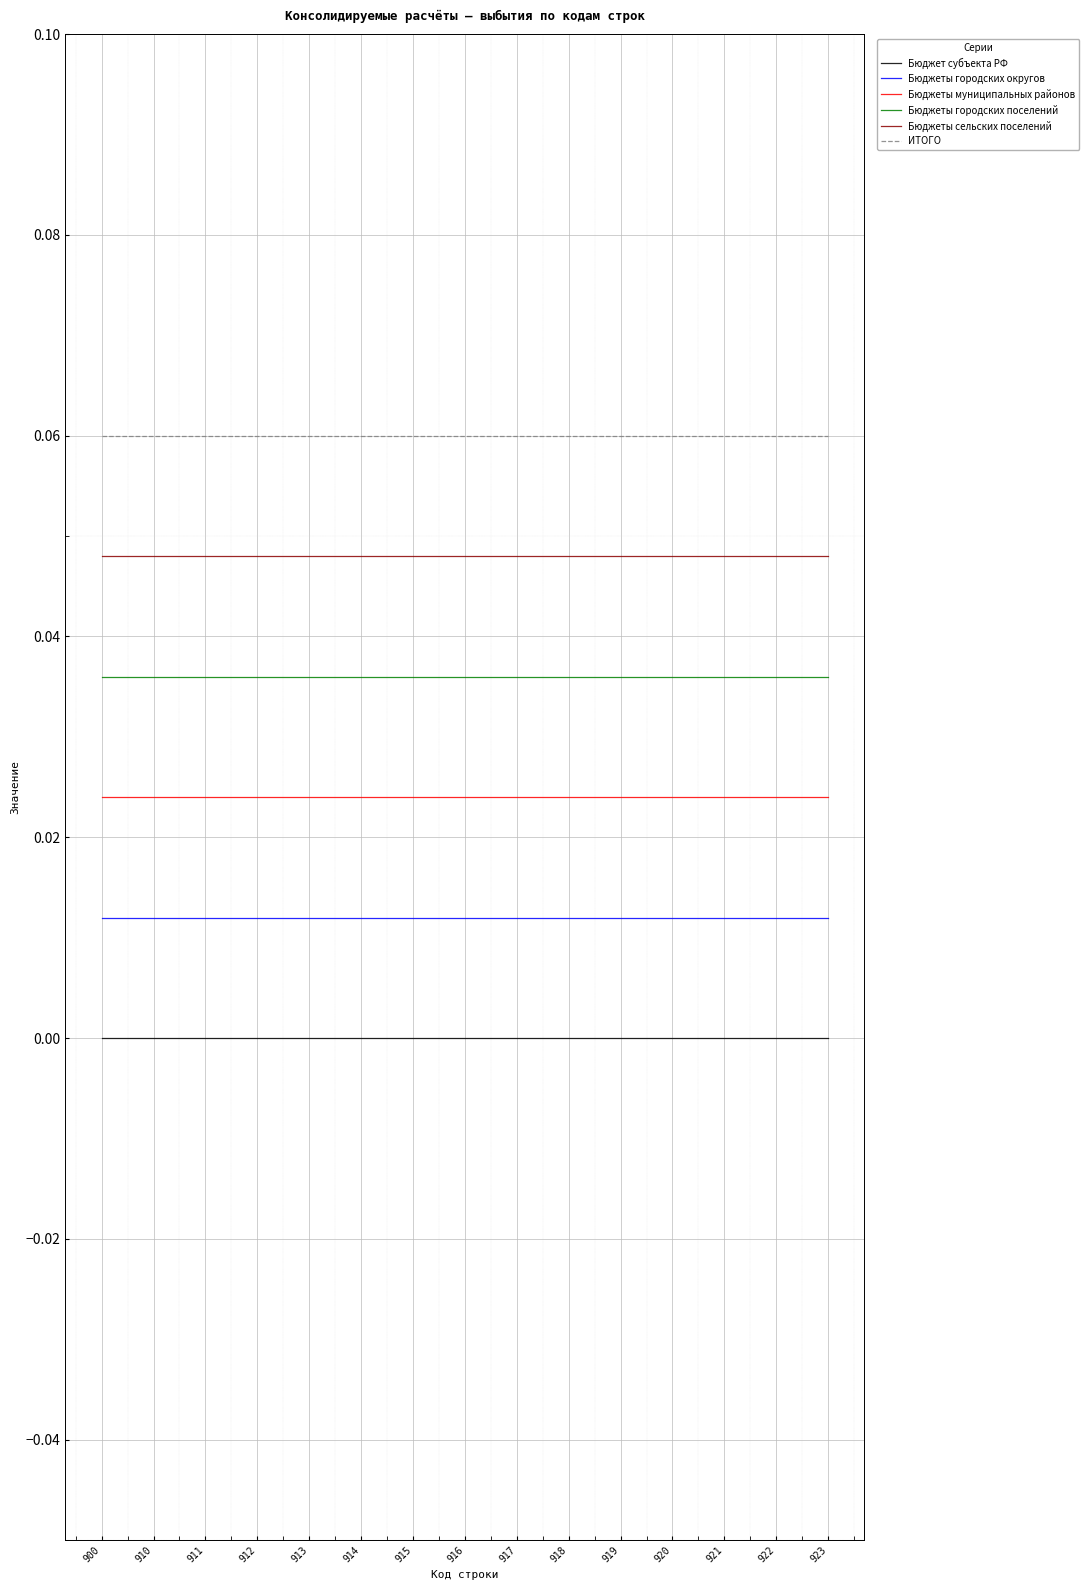

Is it true that Бюджеты сельских поселений equals 0.1 at 912?

False